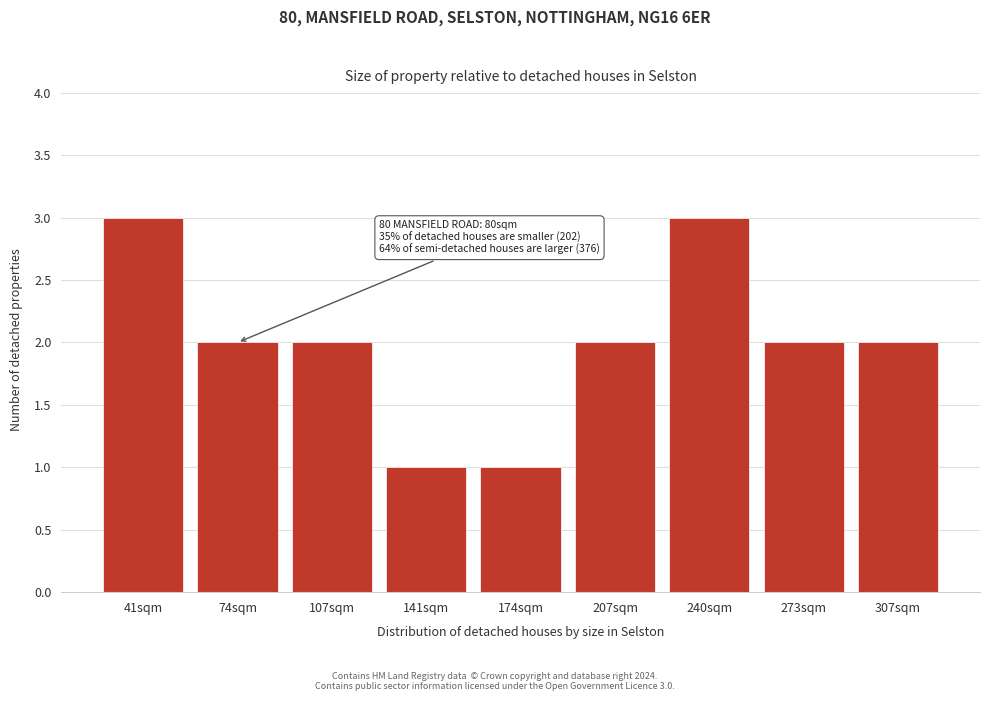

Reading right to left, transcribe all the data shown in this chart.

2	2	3	2	1	1	2	2	3